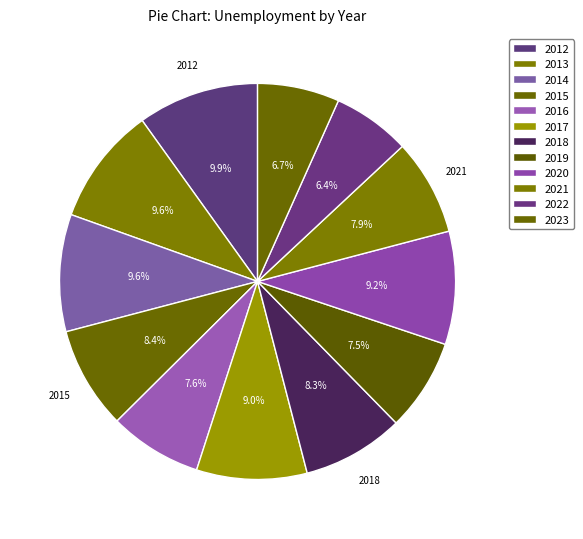

How many slices are in this pie chart?

12